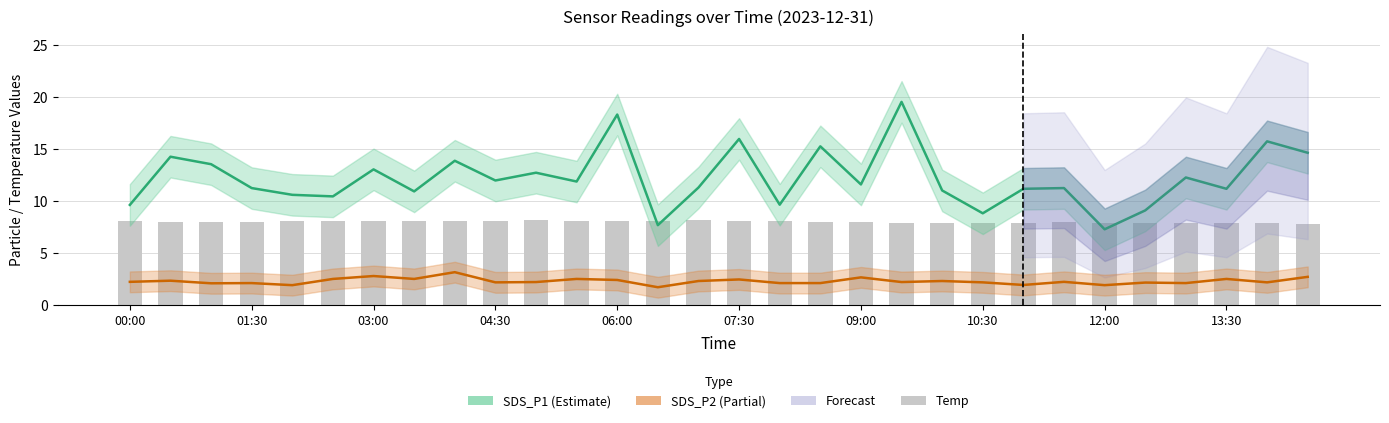

Rank the series by their maximum value, from lowest to highest.

SDS_P2 (Partial), Temp, SDS_P1 (Estimate)